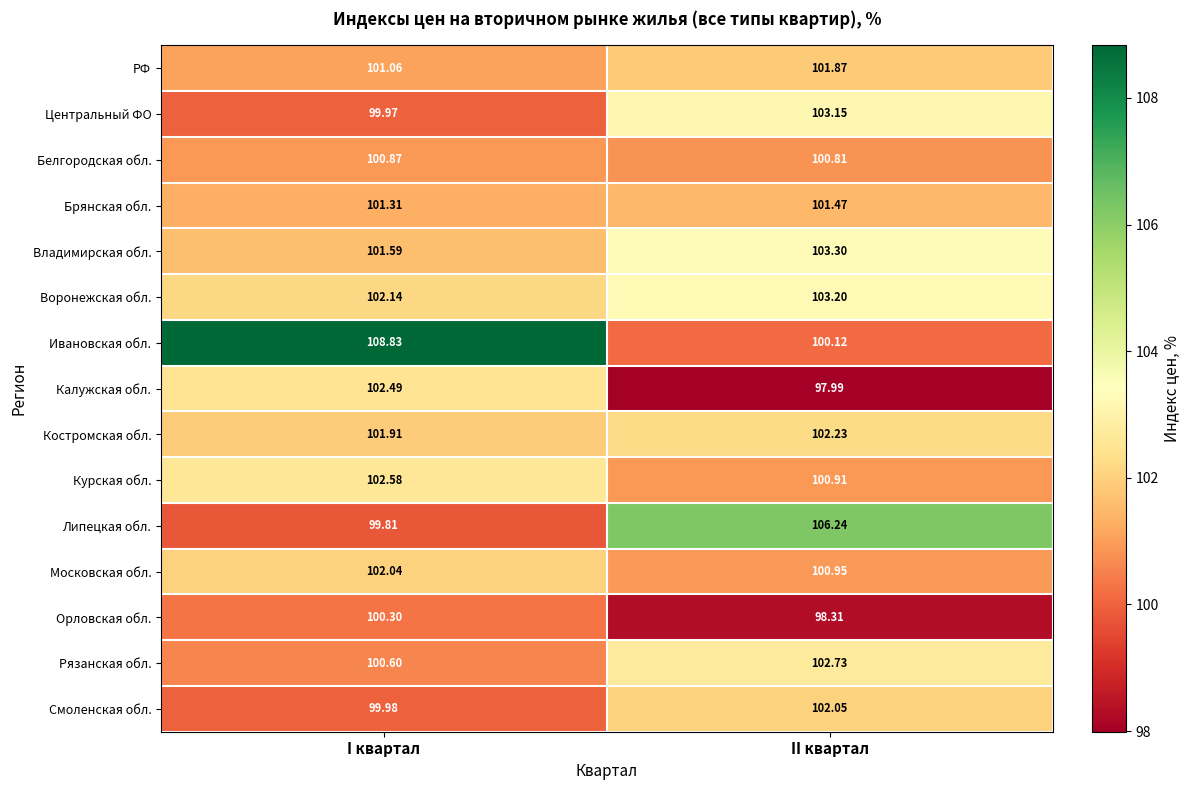

At which label does Орловская обл. first exceed 100?

I квартал